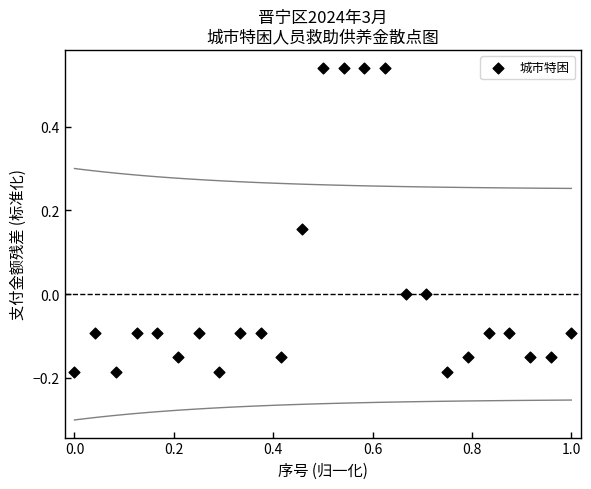

What is the range of X values (max minus min)?

1.0